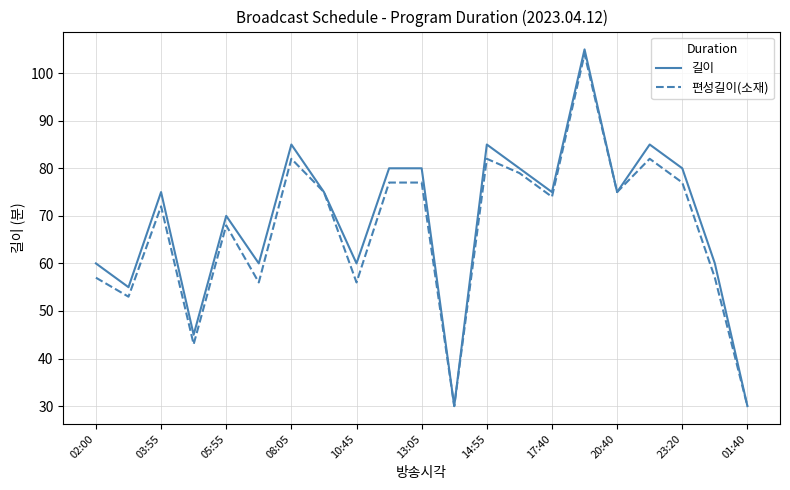

List the series in order of their peak value, lowest first.

편성길이(소재), 길이